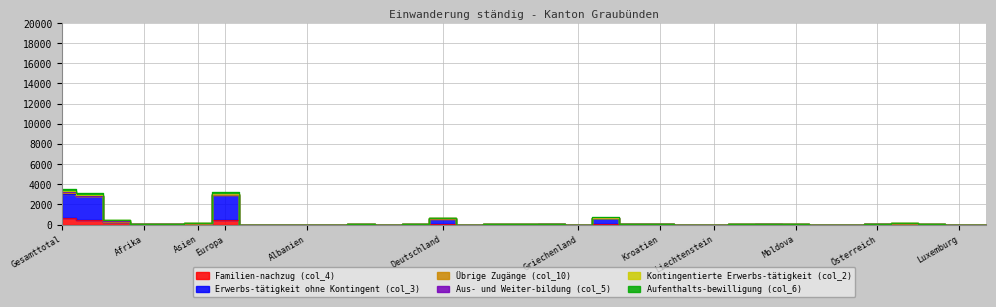

At which label is Aufenthalts-bewilligung (col_6) closest to 1563?

Italien